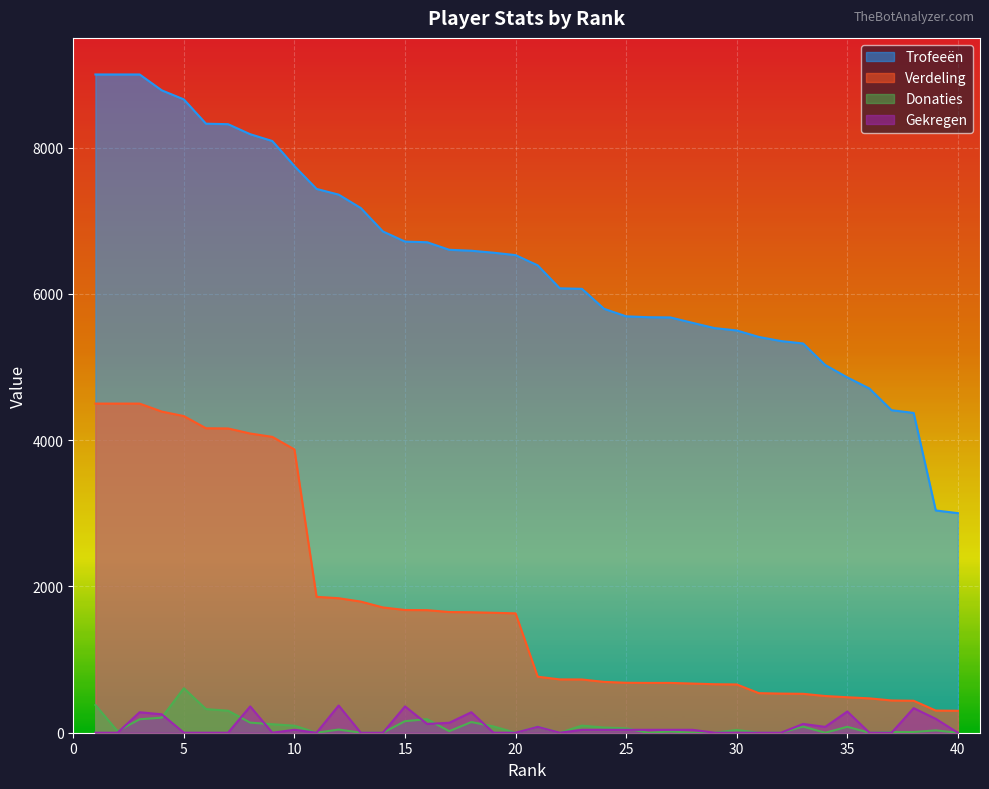

At 24, list the series in order from largest to smallest.

Trofeeën, Verdeling, Donaties, Gekregen